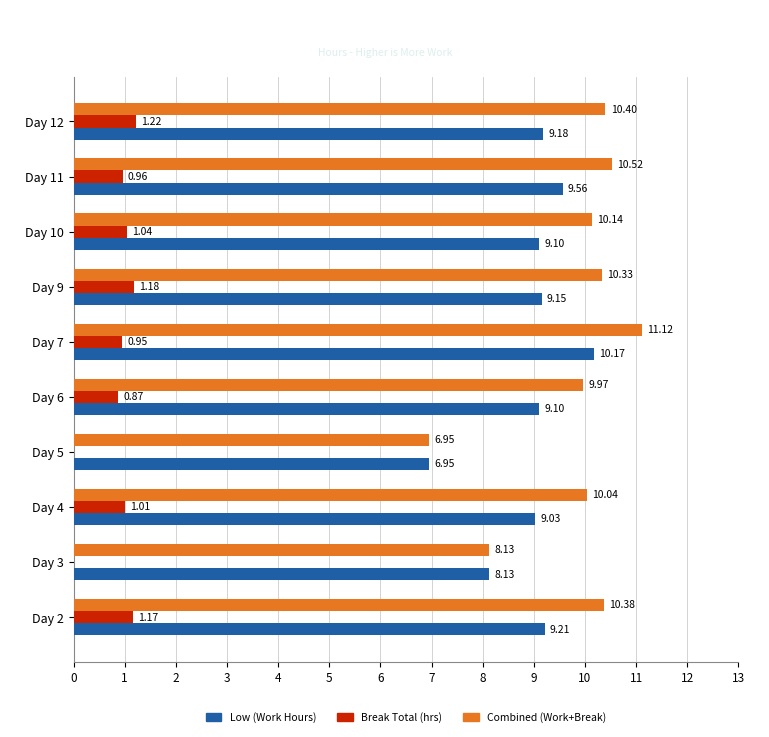

At which category is the sum across all series the highest?

Day 7